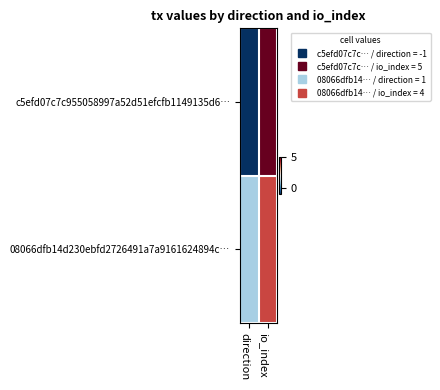

Reading right to left, transcribe all the data shown in this chart.

c5efd07c7c955058997a52d51efcfb1149135d6…: io_index=5	direction=-1
08066dfb14d230ebfd2726491a7a9161624894c…: io_index=4	direction=1